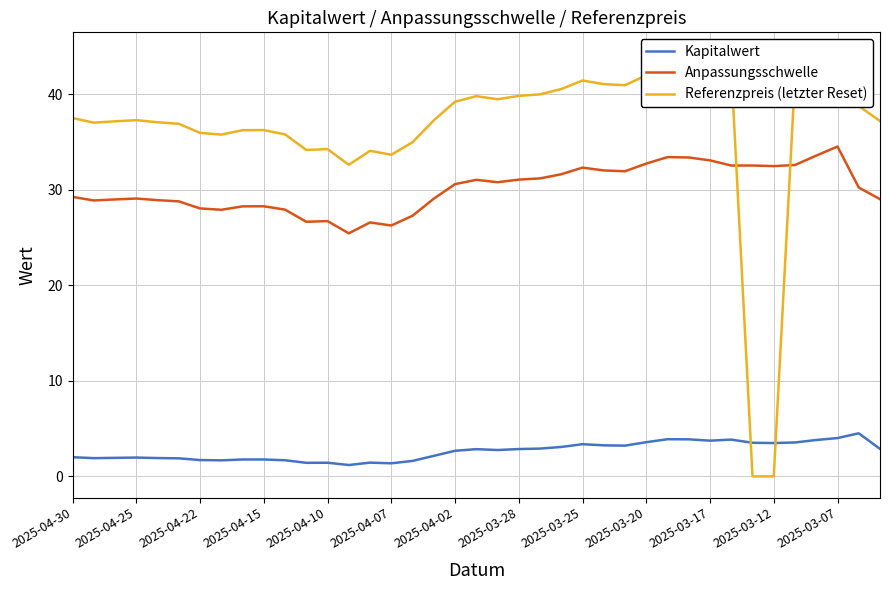

True or false: Referenzpreis (letzter Reset) and Anpassungsschwelle intersect in this chart.

True